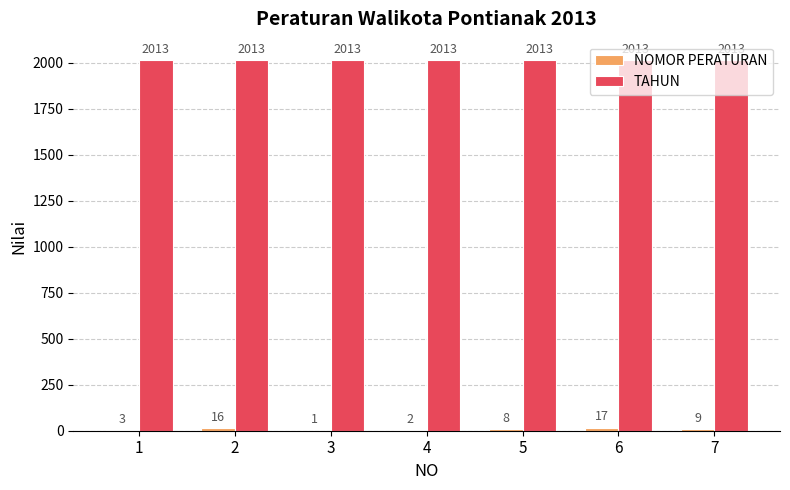

What is the greatest value displayed?

2013